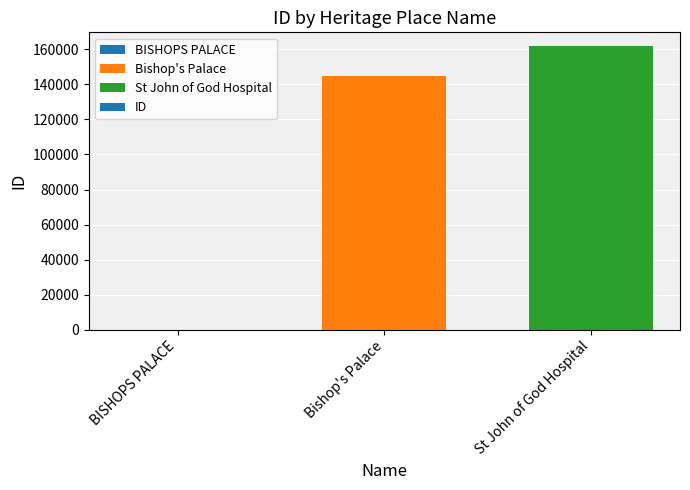

Is it true that the value at Bishop's Palace is 66207?

False